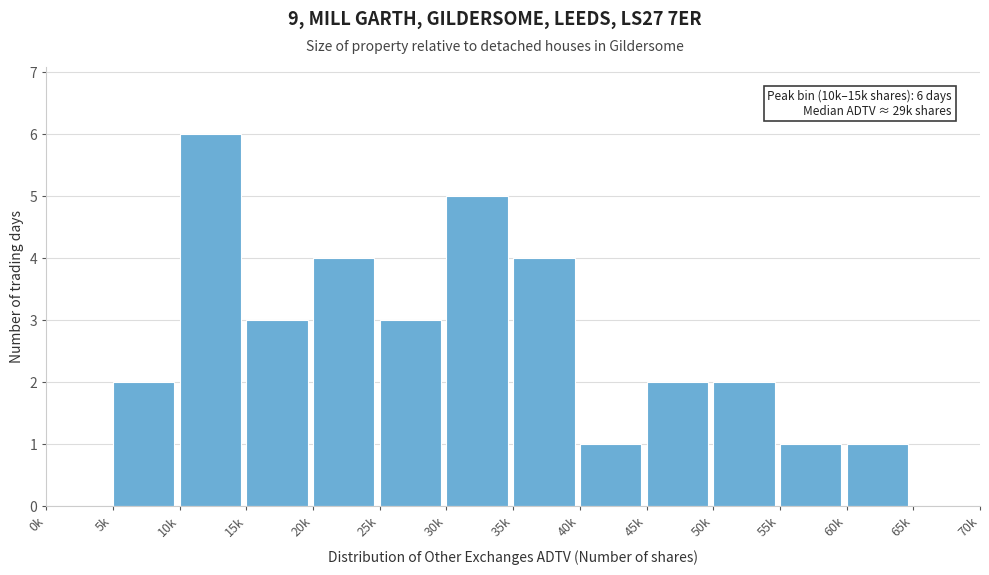

Reading left to right, list all the values displayed in this chart.

0k=0	5k=2	10k=6	15k=3	20k=4	25k=3	30k=5	35k=4	40k=1	45k=2	50k=2	55k=1	60k=1	65k=0